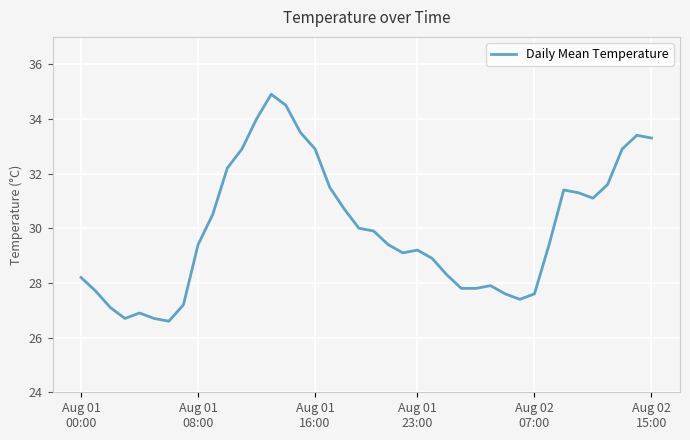

Does the chart have visible grid lines?

Yes